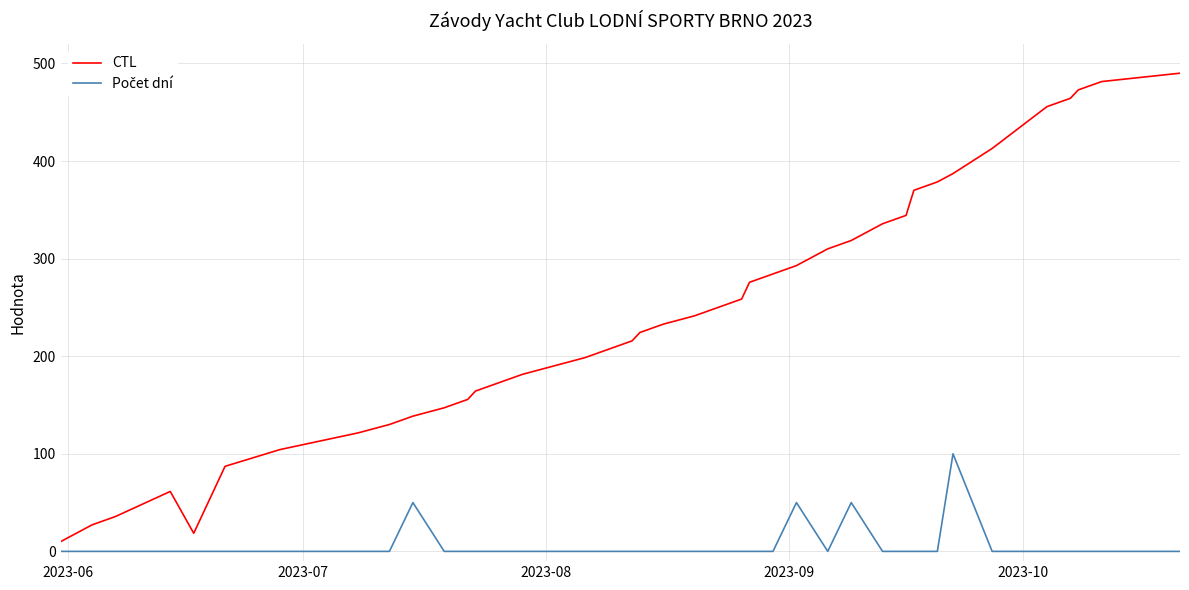

Which series has the widest spread of values?

CTL